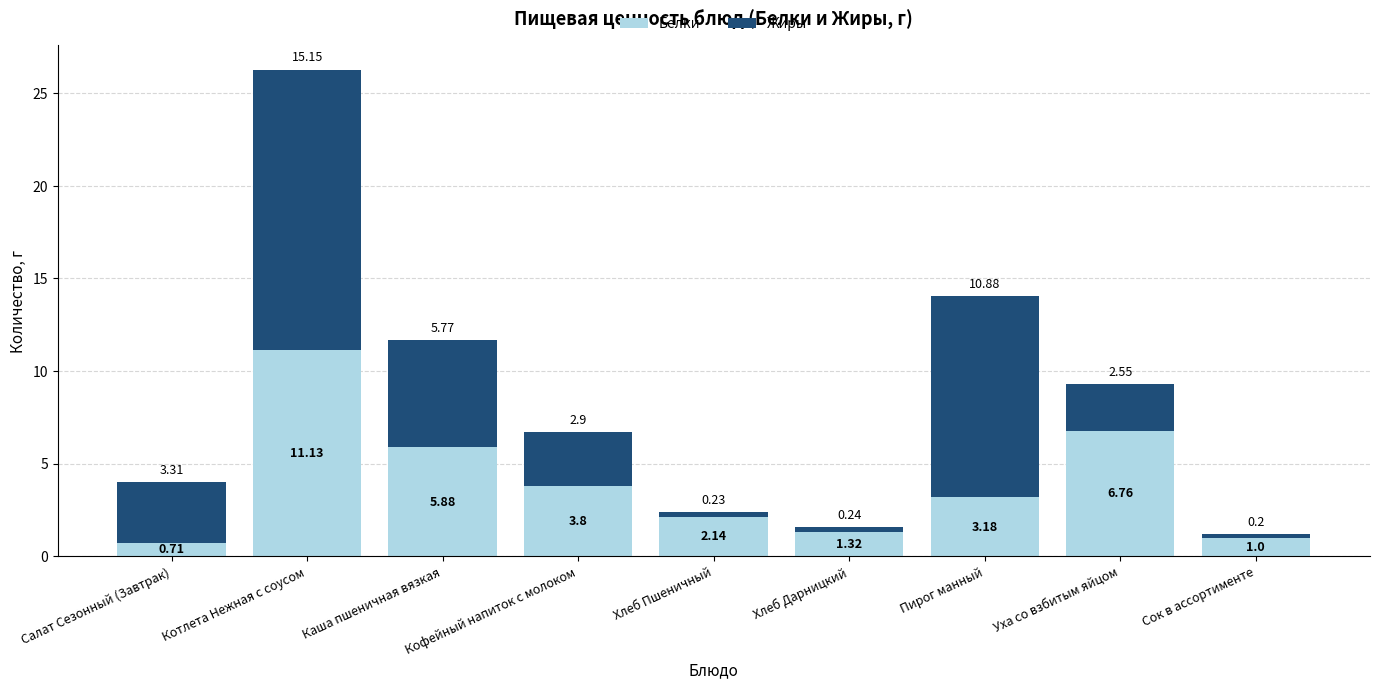

Does the chart contain any negative values?

No